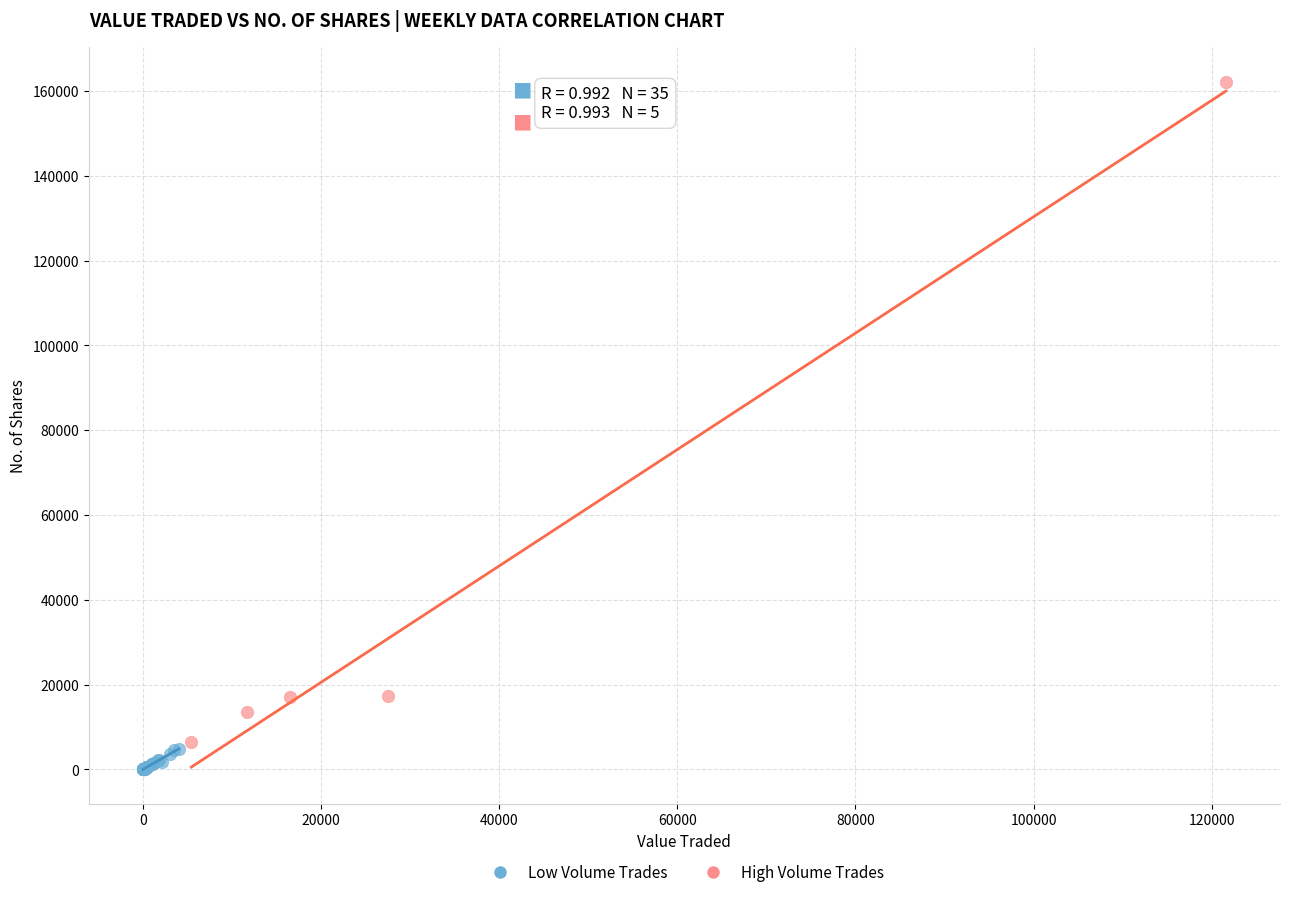

Which series has the widest spread of Y values?

High Volume Trades